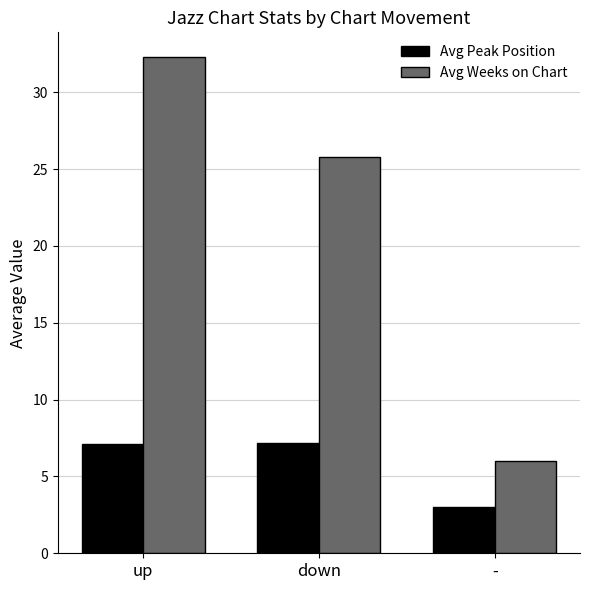

What is the label of the 3rd bar from the right?

up